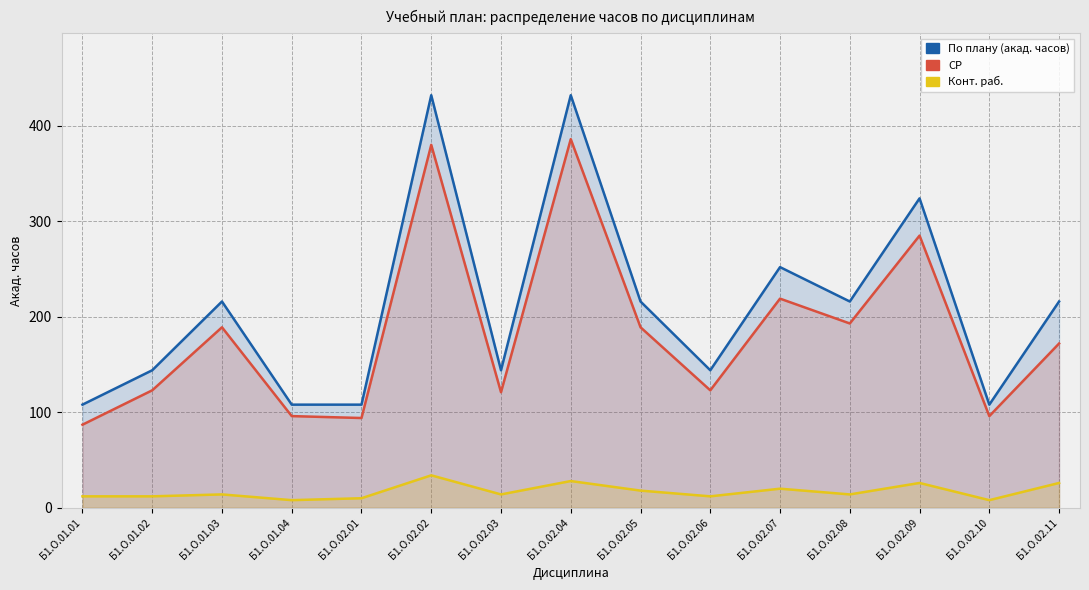

Reading left to right, extract all data points from this chart.

По плану (акад. часов): 108	144	216	108	108	432	144	432	216	144	252	216	324	108	216
СР: 87	123	189	96	94	380	121	386	189	123	219	193	285	96	172
Конт. раб.: 12	12	14	8	10	34	14	28	18	12	20	14	26	8	26